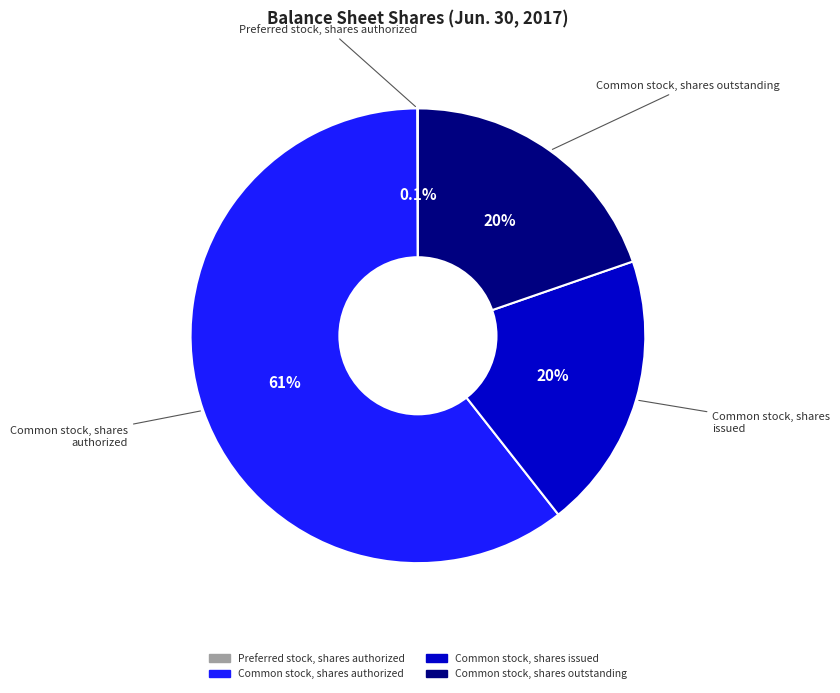

To the nearest percent, what is the average slice percentage?

25%